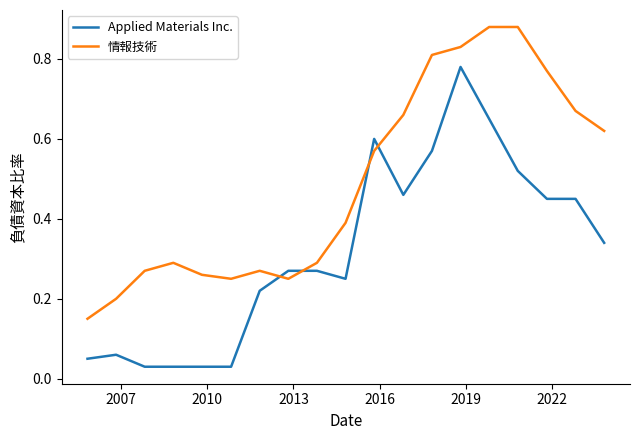

Rank the series by their maximum value, from lowest to highest.

Applied Materials Inc., 情報技術